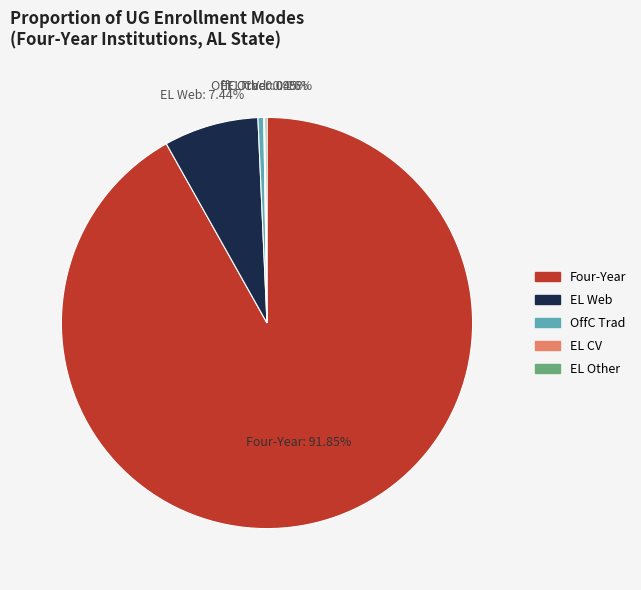

To the nearest percent, what portion does Four-Year represent?

92%